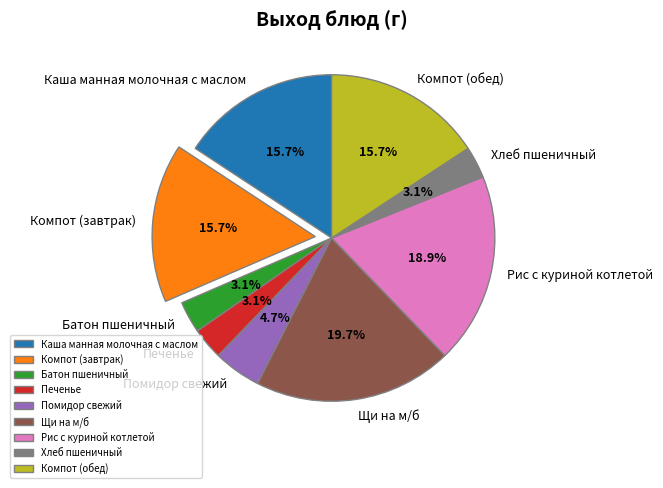

What percentage is NOT represented by Хлеб пшеничный?

96.9%